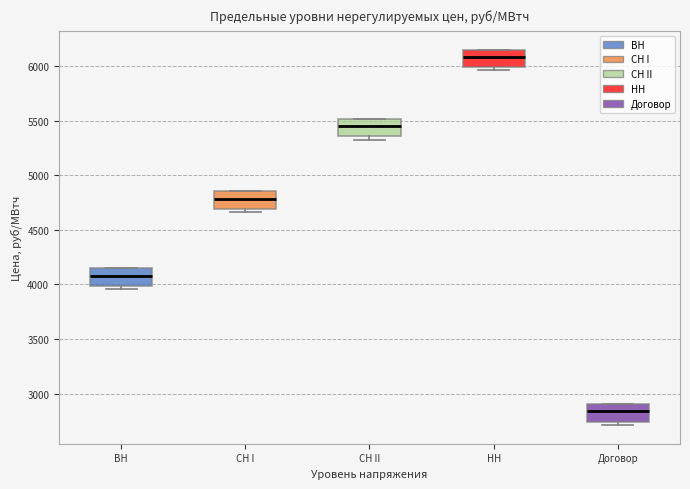

Reading left to right, transcribe this box plot: for each box, give where its median line is, the range the box spans, and where its two whiskers end, as read against the y-axis. The values are not printed on the chart, so give them approximately, as read against the axis.

ВН: median 4100, box 4000 to 4150, whiskers 3950 to 4150
СН I: median 4800, box 4700 to 4850, whiskers 4650 to 4850
СН II: median 5450, box 5350 to 5500, whiskers 5300 to 5500
НН: median 6100, box 6000 to 6150, whiskers 5950 to 6150
Договор: median 2850, box 2750 to 2900, whiskers 2700 to 2900